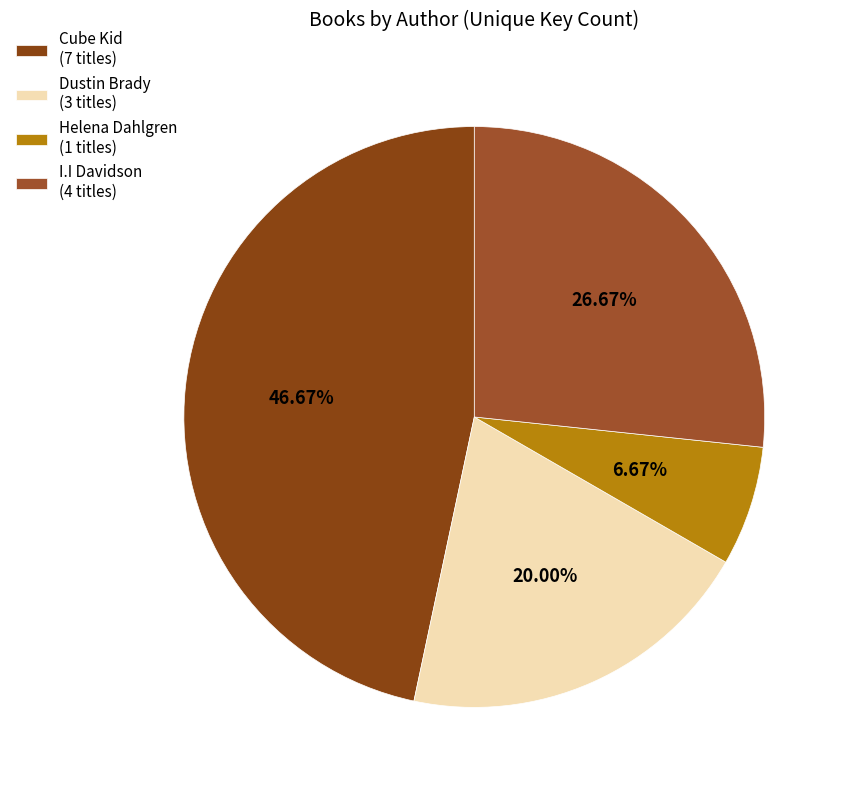

Count the number of slices in the pie.

4